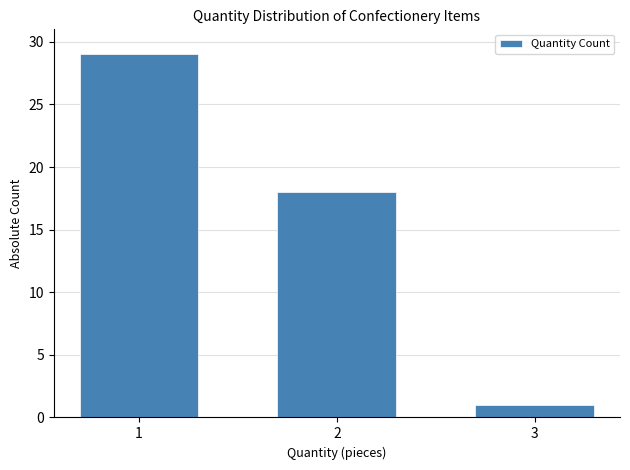

Reading left to right, list all the values displayed in this chart.

1=29	2=18	3=1